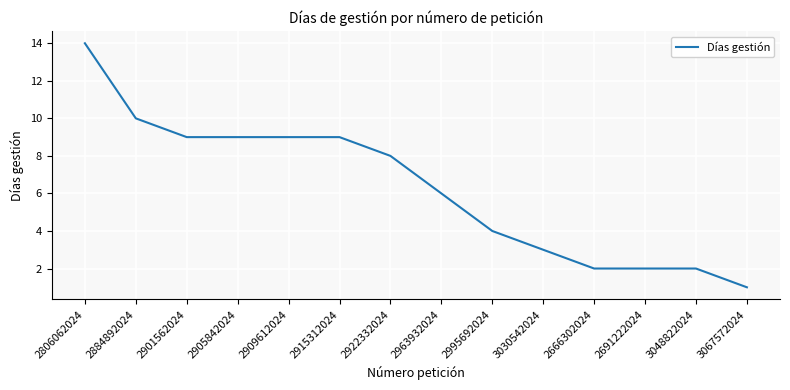

How many lines are shown in the chart?

1